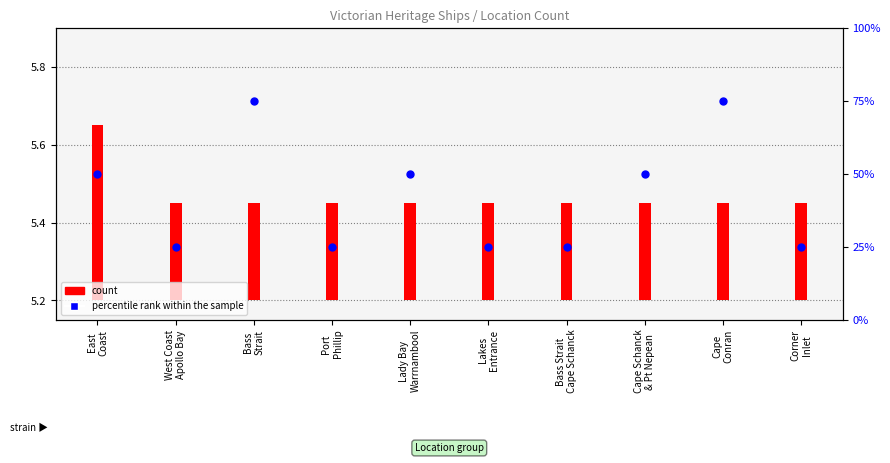

Which series reaches the maximum Y coordinate?

percentile rank within the sample